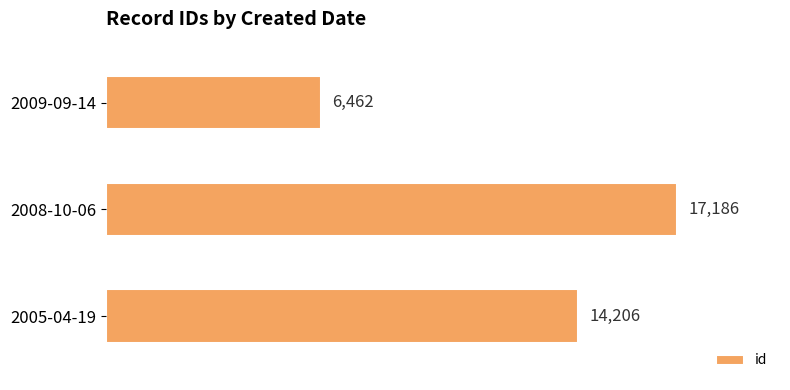

At which label is the value closest to 11824?

2005-04-19